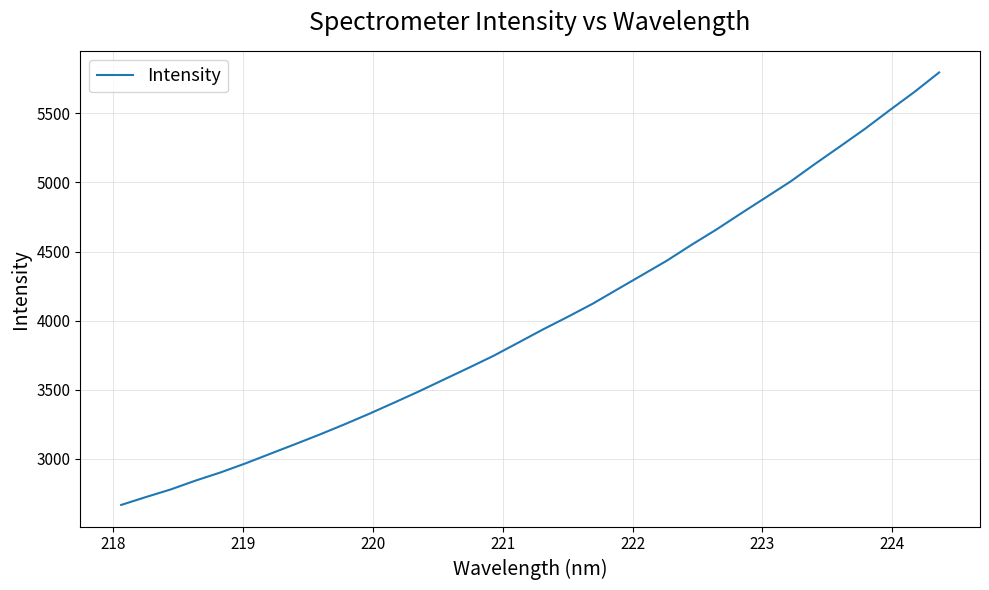

What is the maximum value shown in the chart?

5796.3